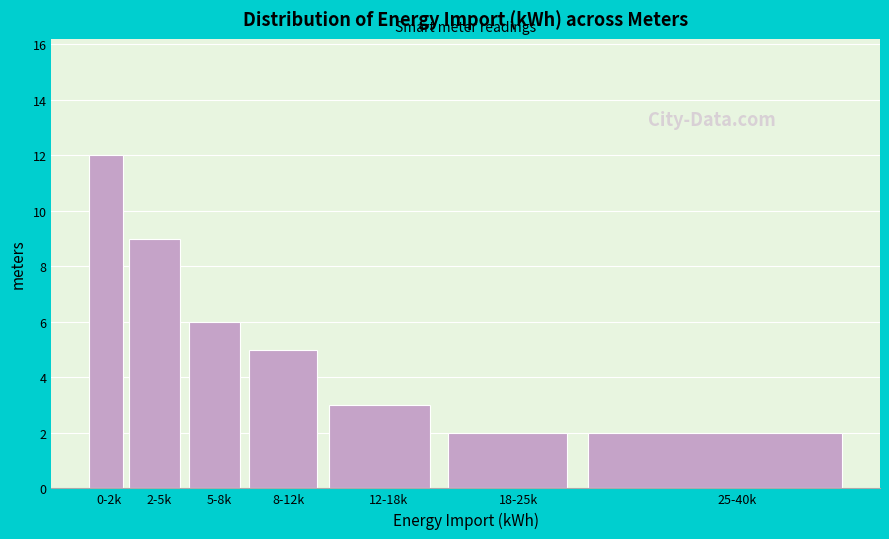

Reading right to left, transcribe all the data shown in this chart.

2	2	3	5	6	9	12